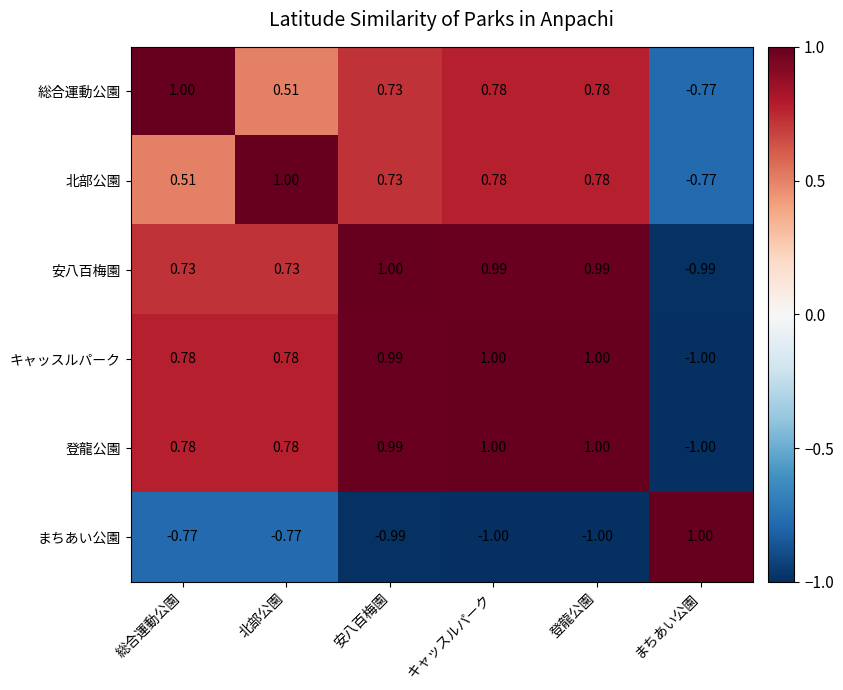

At which label does まちあい公園 first exceed 0?

まちあい公園